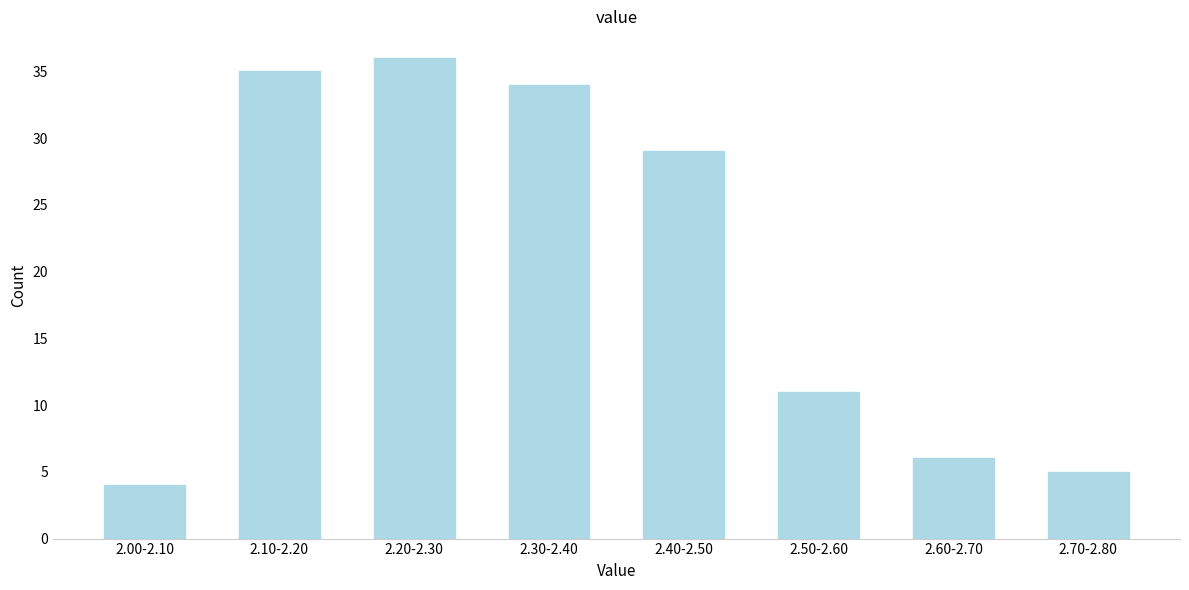

Reading left to right, transcribe all the data shown in this chart.

2.00-2.10=4	2.10-2.20=35	2.20-2.30=36	2.30-2.40=34	2.40-2.50=29	2.50-2.60=11	2.60-2.70=6	2.70-2.80=5